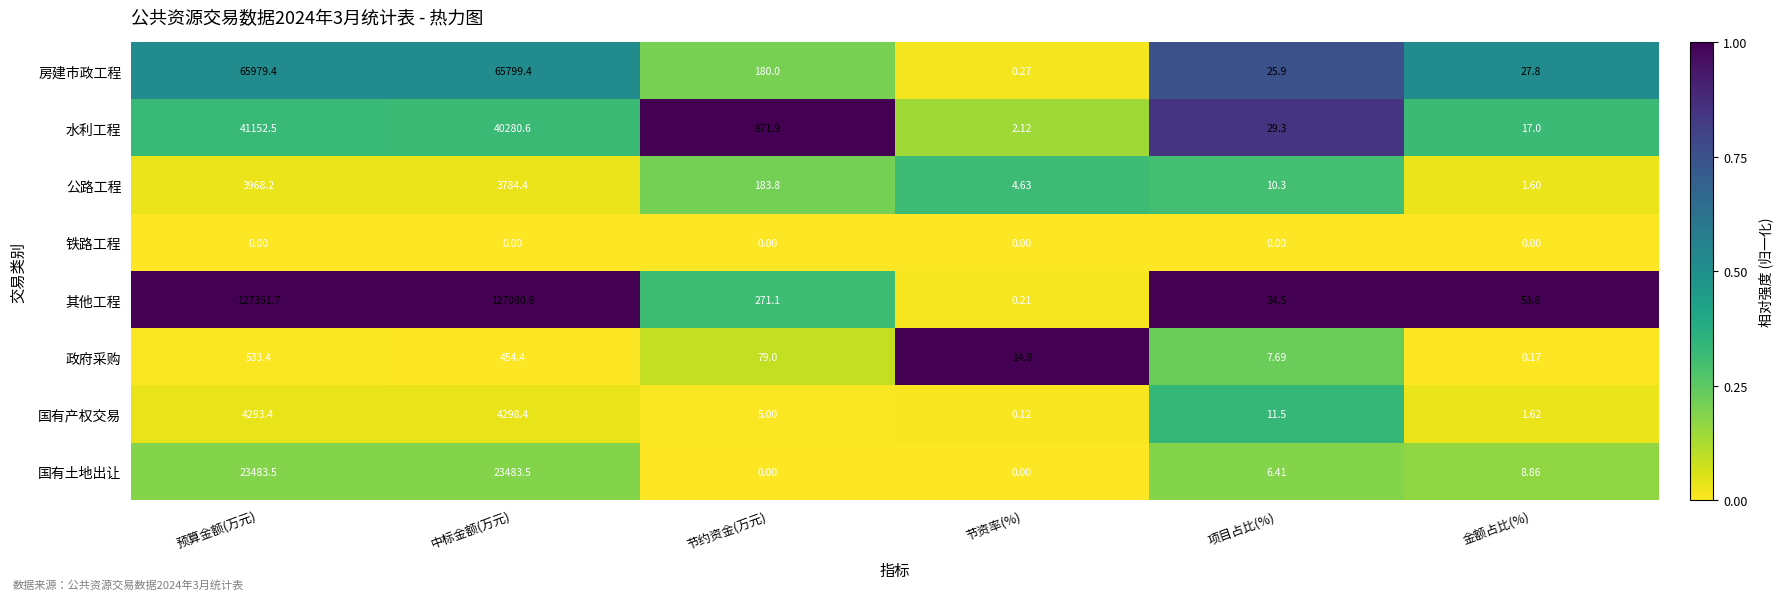

Between 预算金额(万元) and 节约资金(万元), which series saw the biggest shift?

其他工程